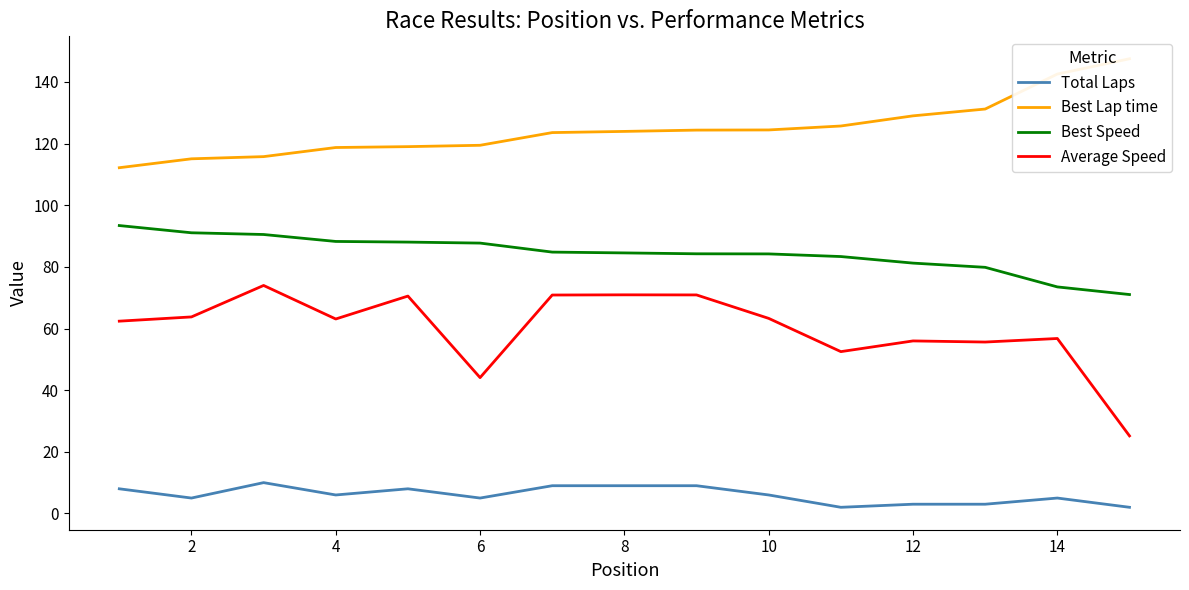

What is the maximum value shown in the chart?

147.5